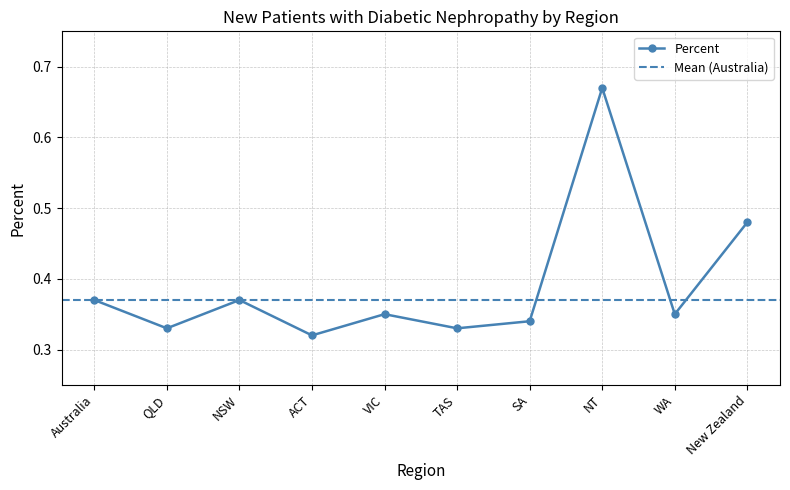

Rank the categories by value from highest to lowest.

NT, New Zealand, Australia, NSW, VIC, WA, SA, QLD, TAS, ACT